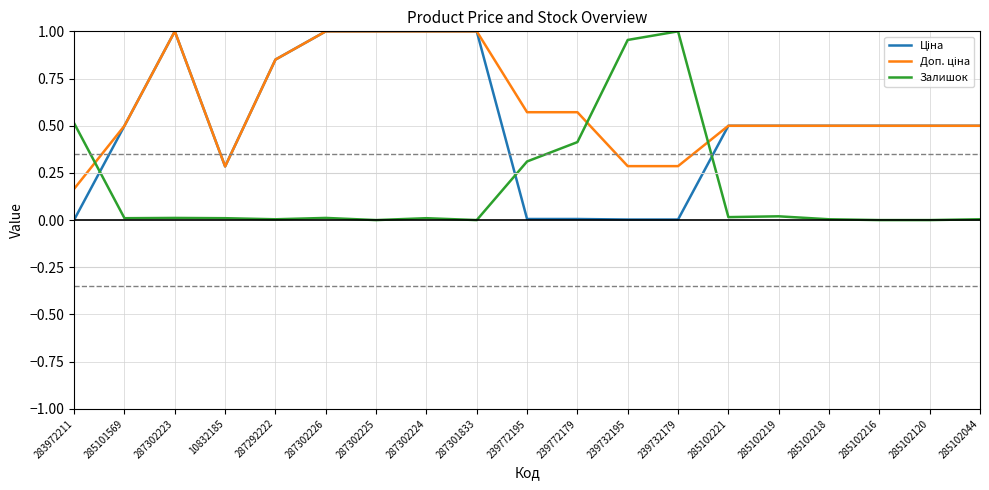

Is it true that Залишок equals 0.5 at 283972211?

True